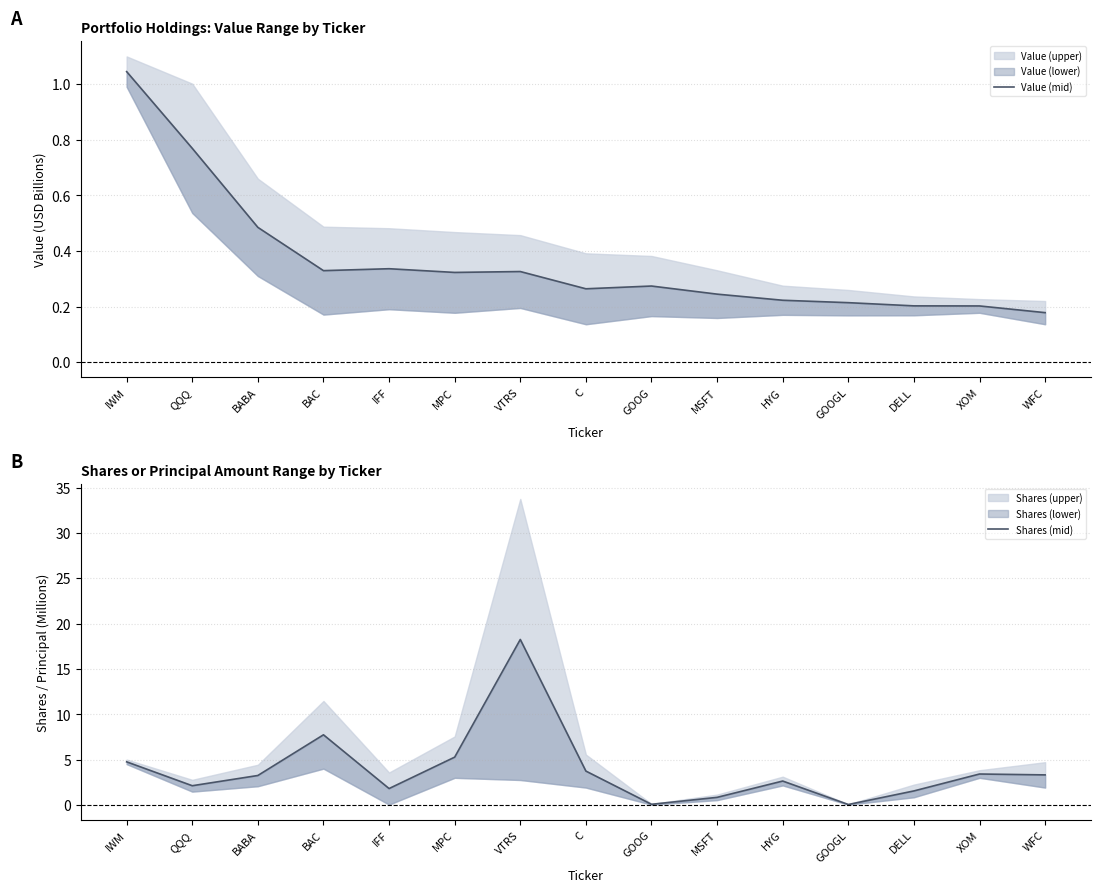

Where does the Shares (mid) series first go above 3?

IWM